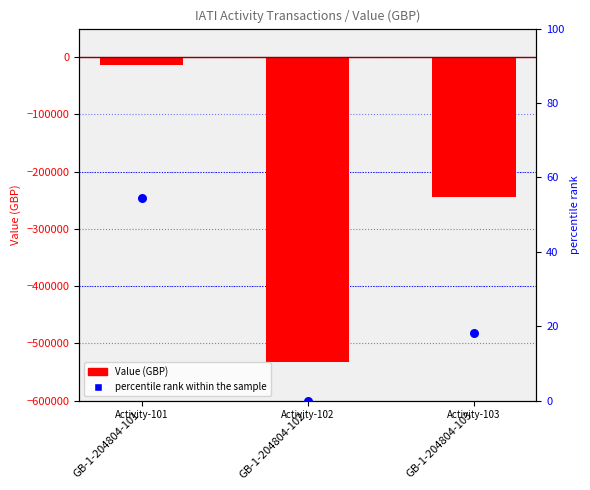

What are all the series names shown in the legend?

Value (GBP), percentile rank within the sample